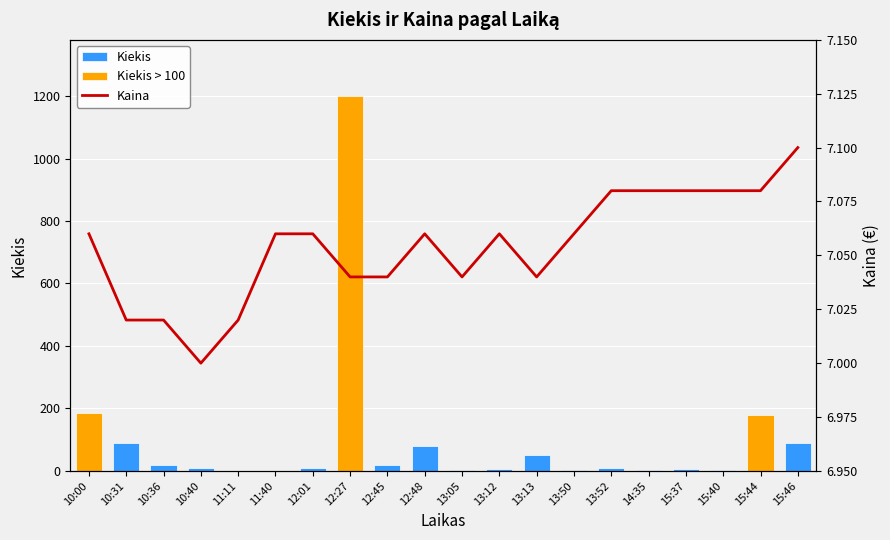

True or false: Kiekis has a value of 0.7 at 11:40.

False